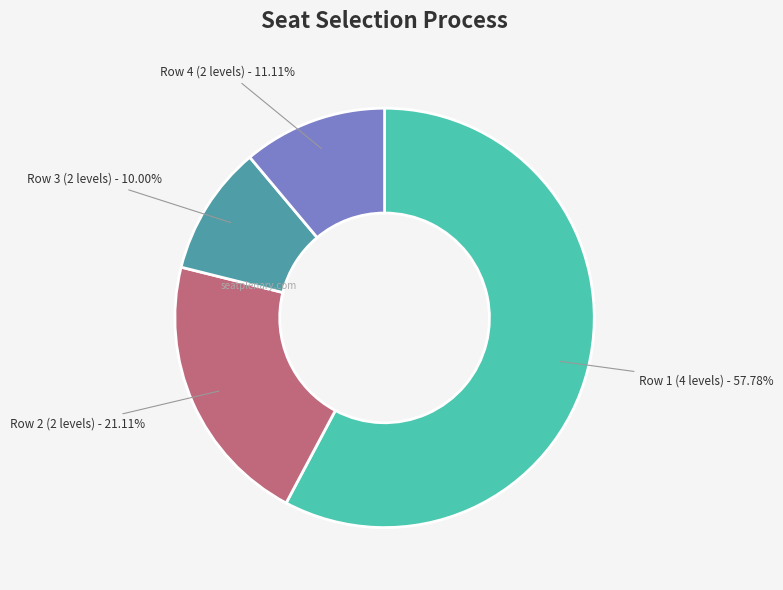

Do Row 2 (2 levels) - 21.11% and Row 3 (2 levels) - 10.00% together represent more than half of the pie?

No